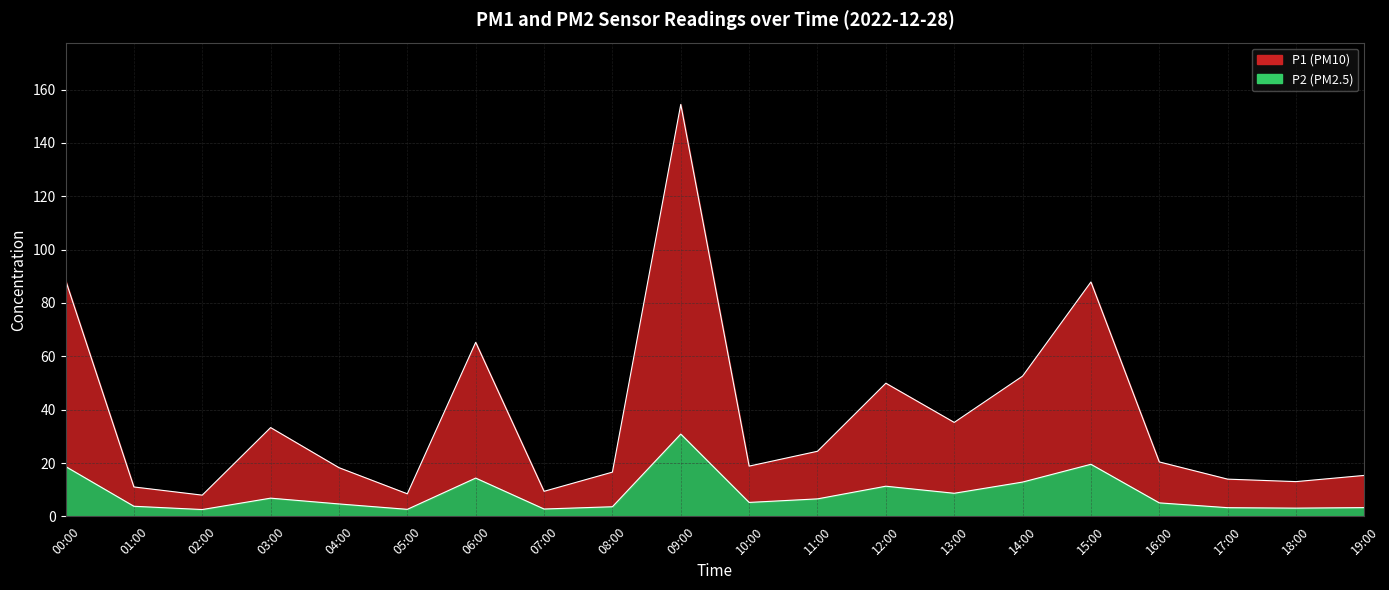

True or false: P2 and P1 cross at least once.

False